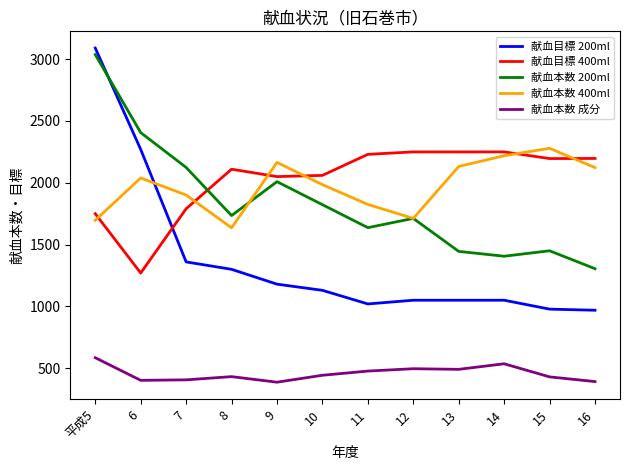

Which series has the widest spread of values?

献血目標 200ml